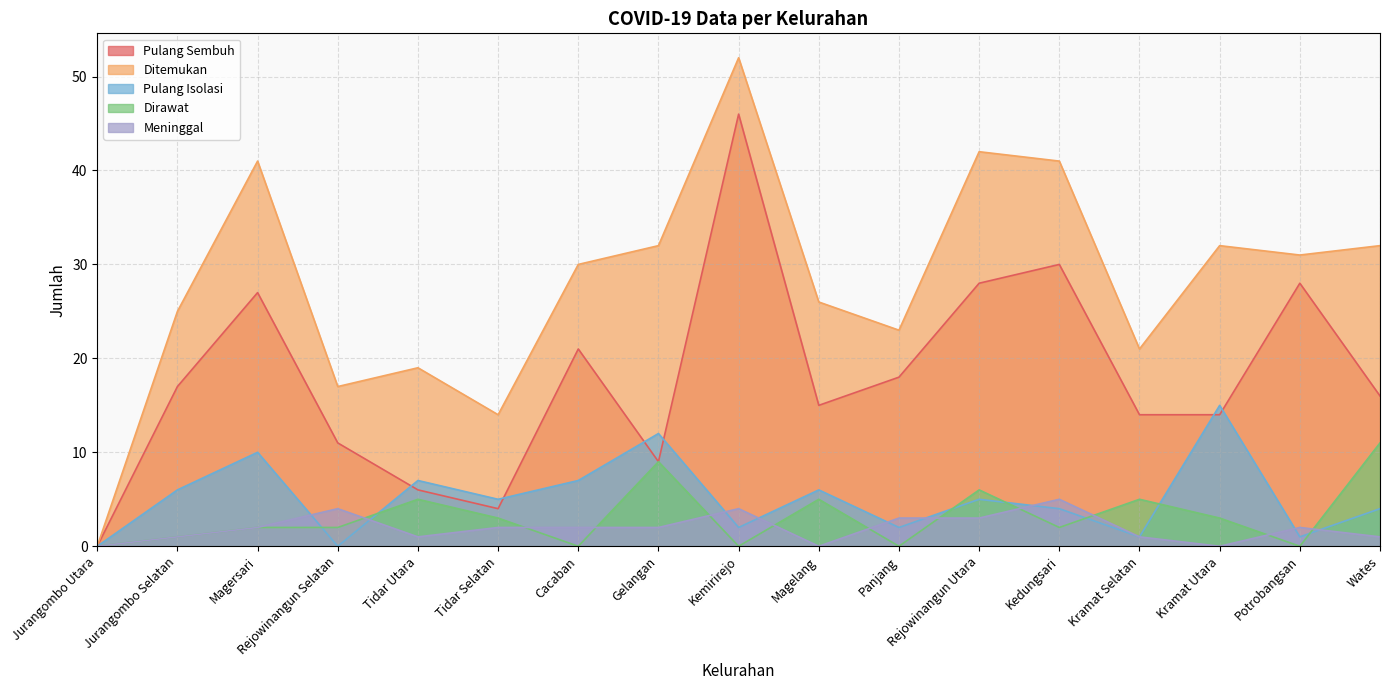

Rank the categories by Ditemukan value from lowest to highest.

Jurangombo Utara, Tidar Selatan, Rejowinangun Selatan, Tidar Utara, Kramat Selatan, Panjang, Jurangombo Selatan, Magelang, Cacaban, Potrobangsan, Gelangan, Kramat Utara, Wates, Magersari, Kedungsari, Rejowinangun Utara, Kemirirejo